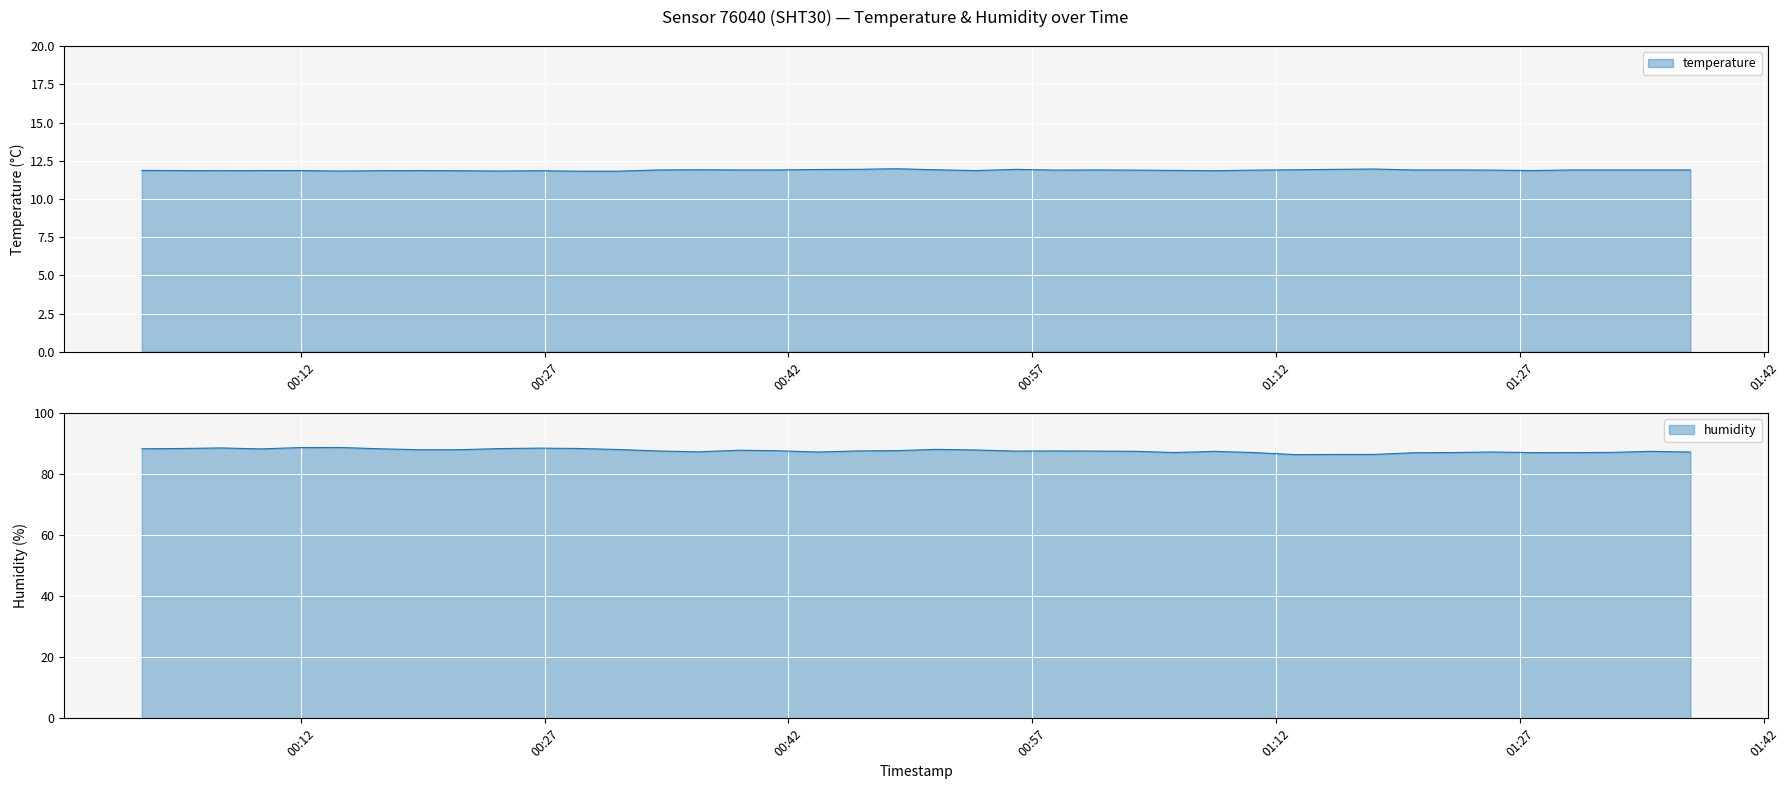

Rank the series at 2022-12-26T00:29:02 from lowest to highest value.

temperature, humidity